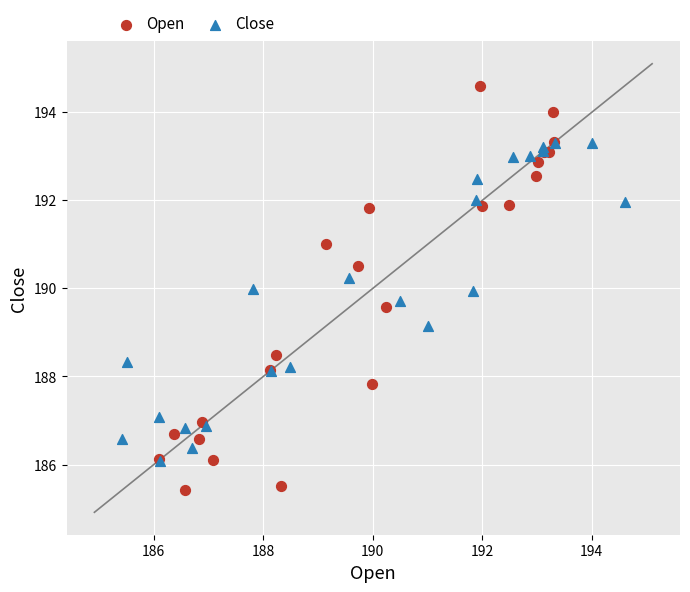

Which series reaches the minimum Y coordinate?

Open